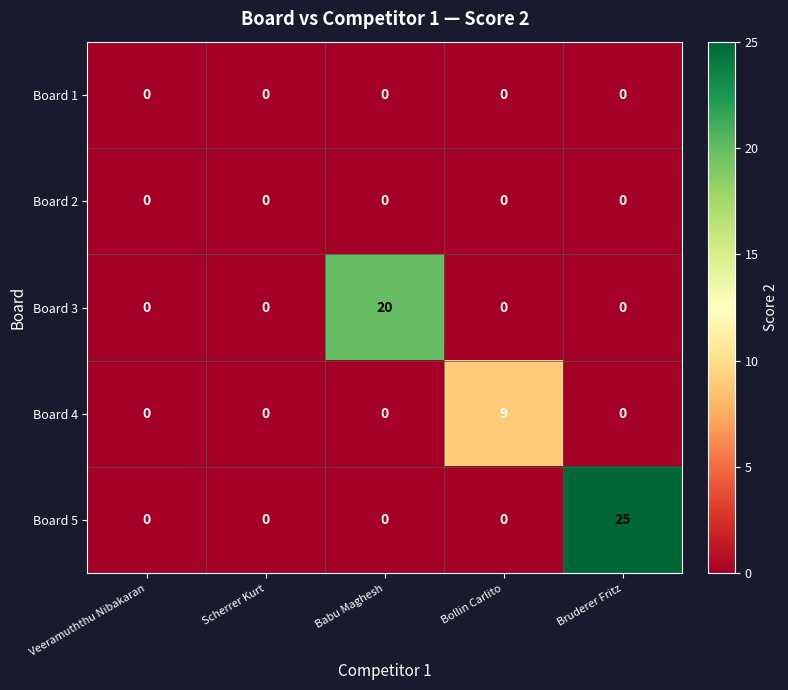

How many data points does each series have?

5